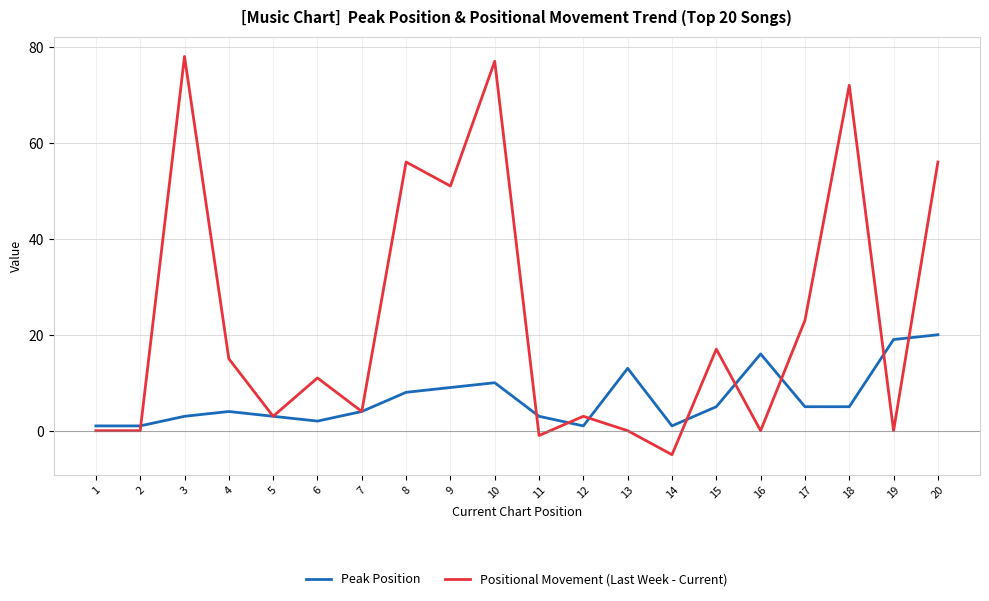

Is it true that Peak Position equals 2 at 6?

True